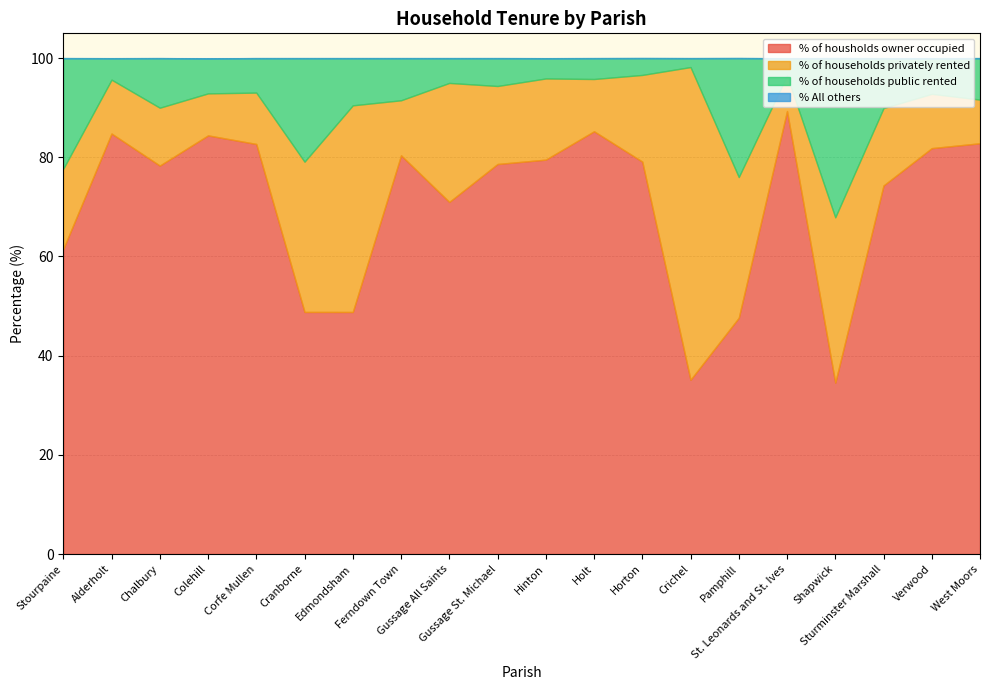

Between Colehill and West Moors, which series saw the biggest shift?

% of housholds owner occupied